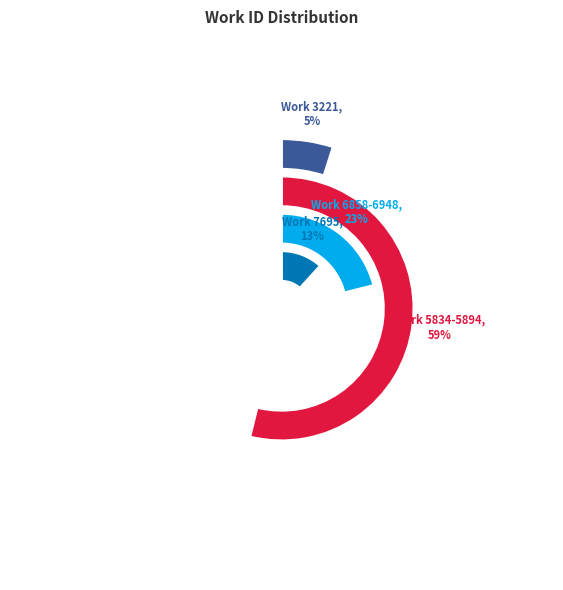

Is Work 5889 the majority of the pie?

No